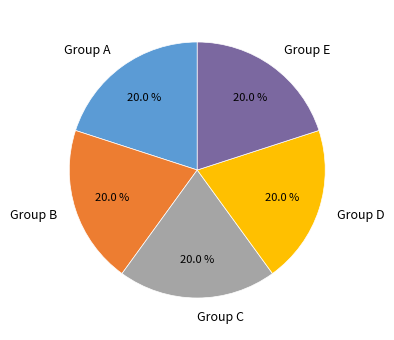

Do Group B and Group E together represent more than half of the pie?

No